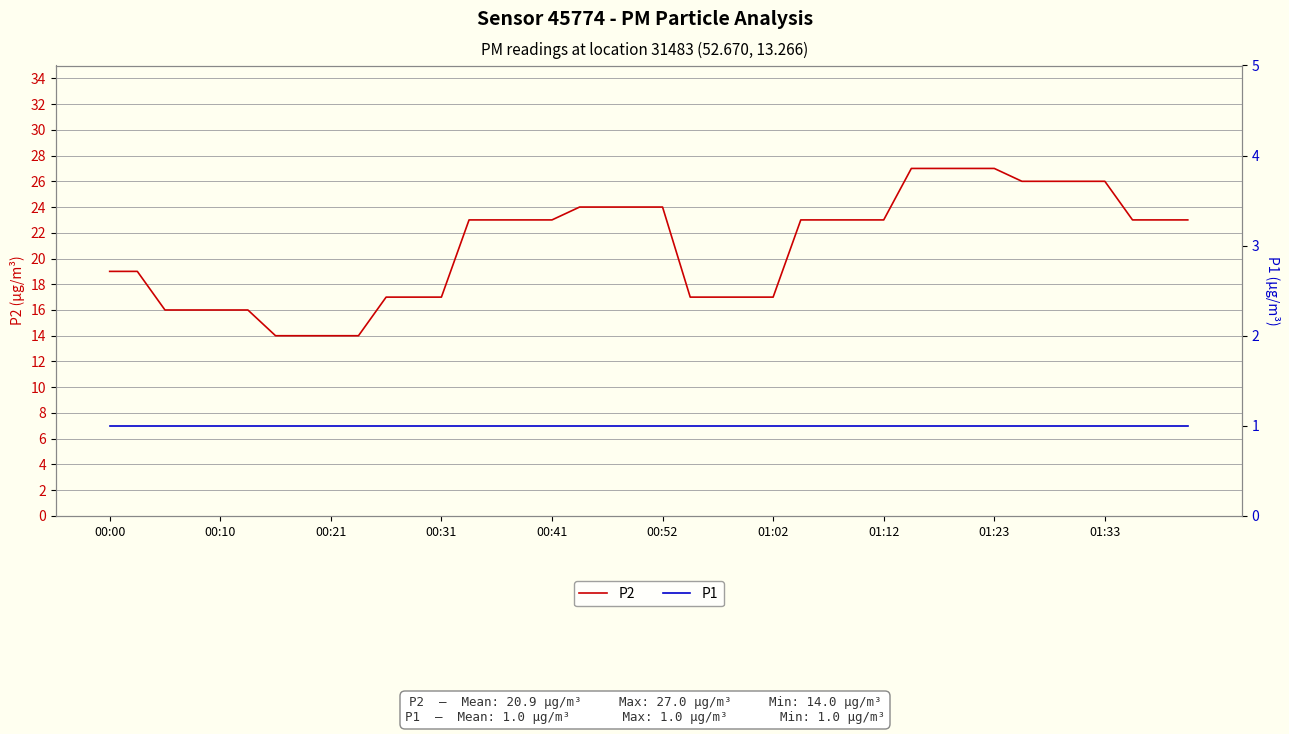

What is the value of the P2 point at the 2nd from the left?

19